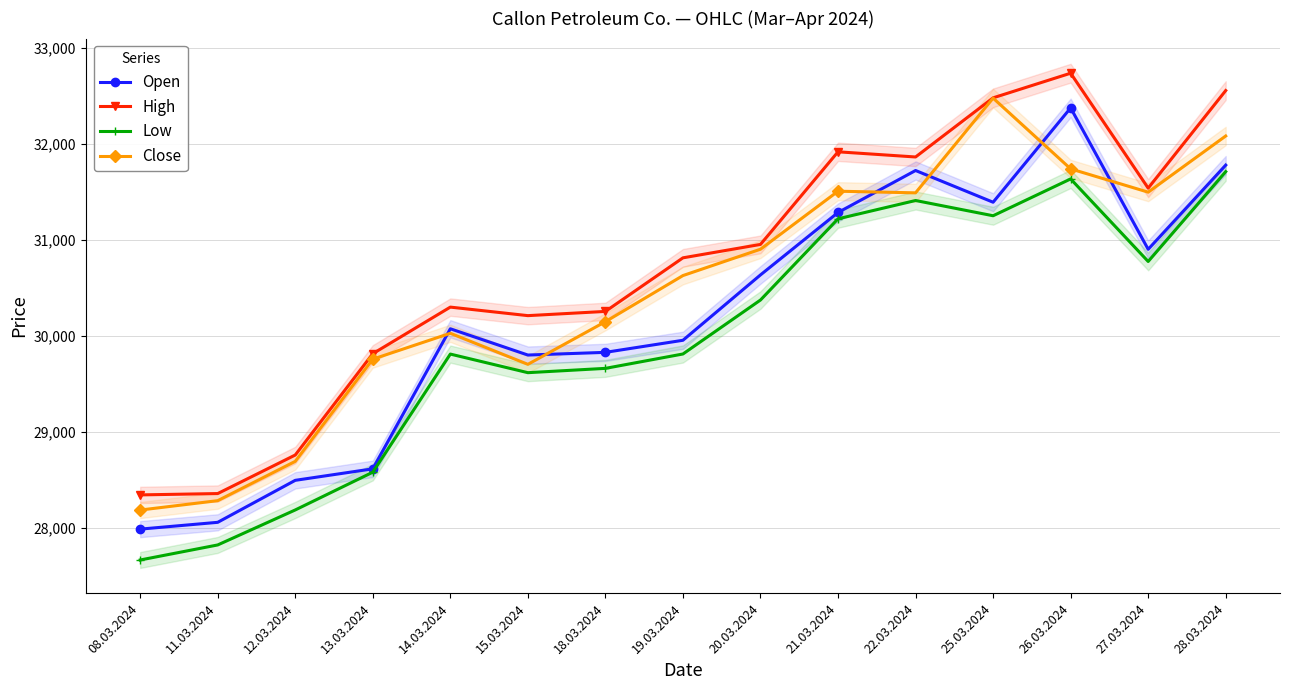

True or false: High and Close cross at least once.

False